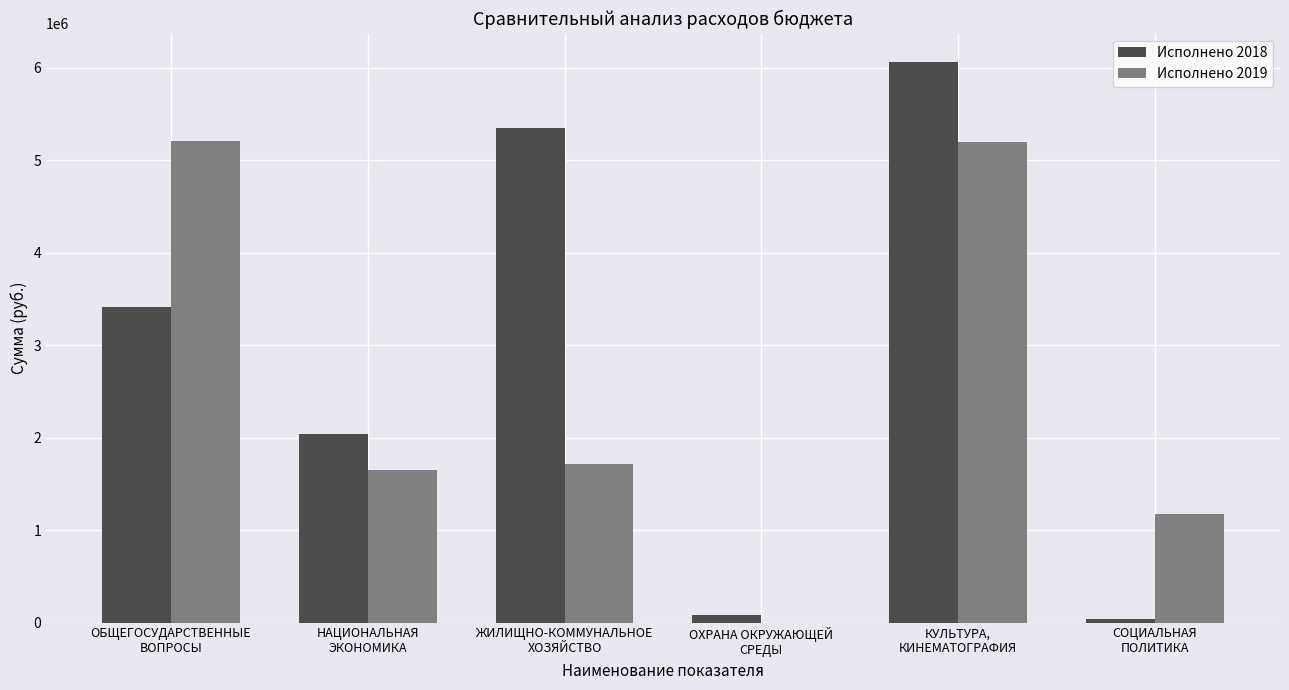

What is the maximum value shown in the chart?

6067000.0